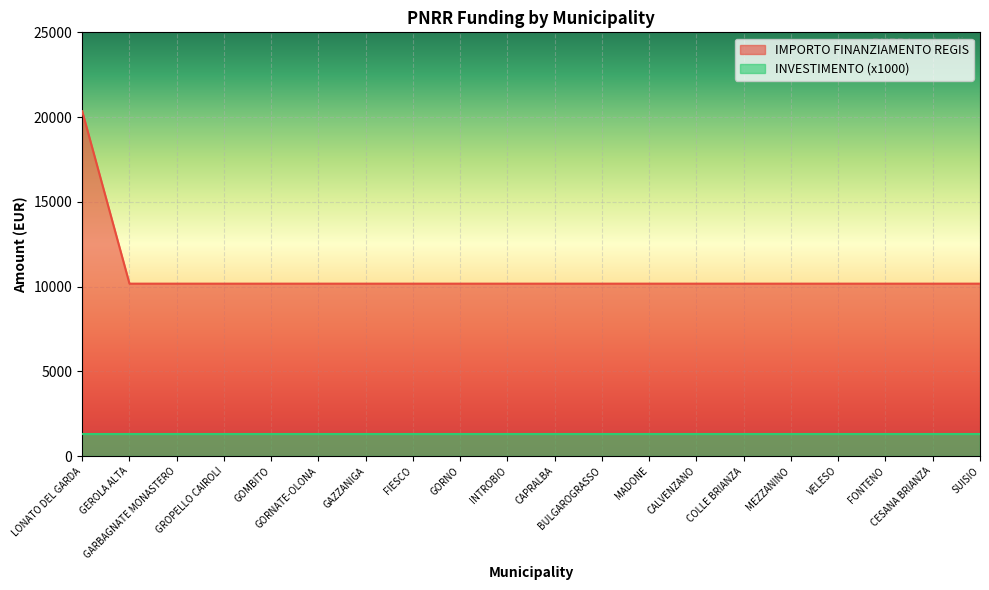

The chart shows a value of 10172 at BULGAROGRASSO. True or false?

True